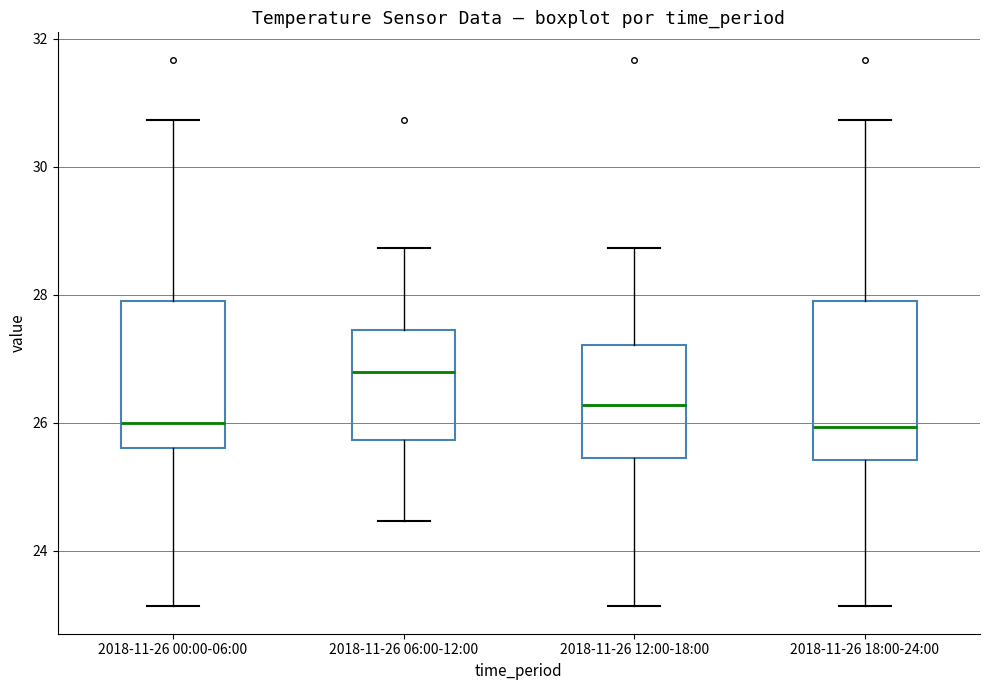

Where is the upper edge of the box for 2018-11-26 18:00-24:00 on the y-axis? The values are not printed on the chart, so give them approximately, as read against the axis.

28.0